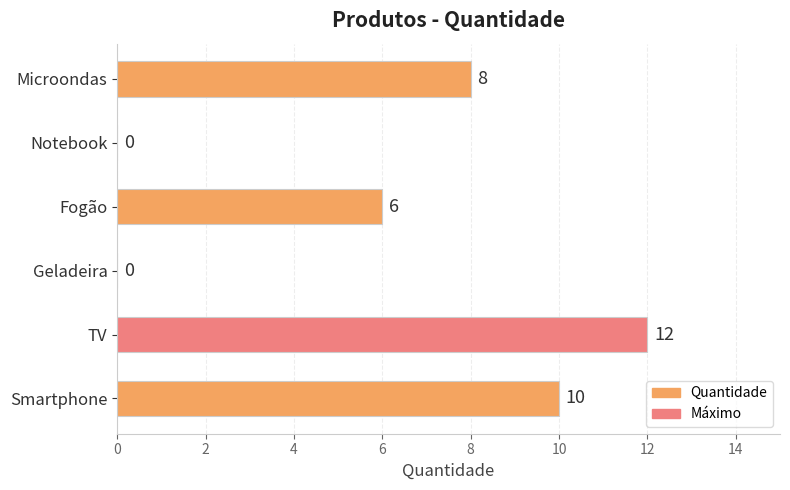

What is the sum of the values at Microondas and TV?

20